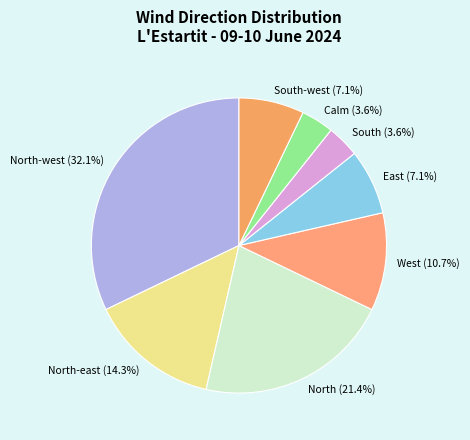

Count the number of slices in the pie.

8